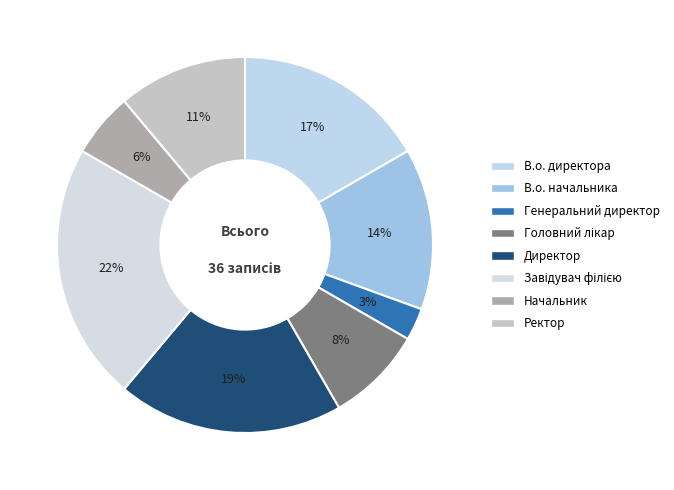

To the nearest percent, what is the average slice percentage?

12%